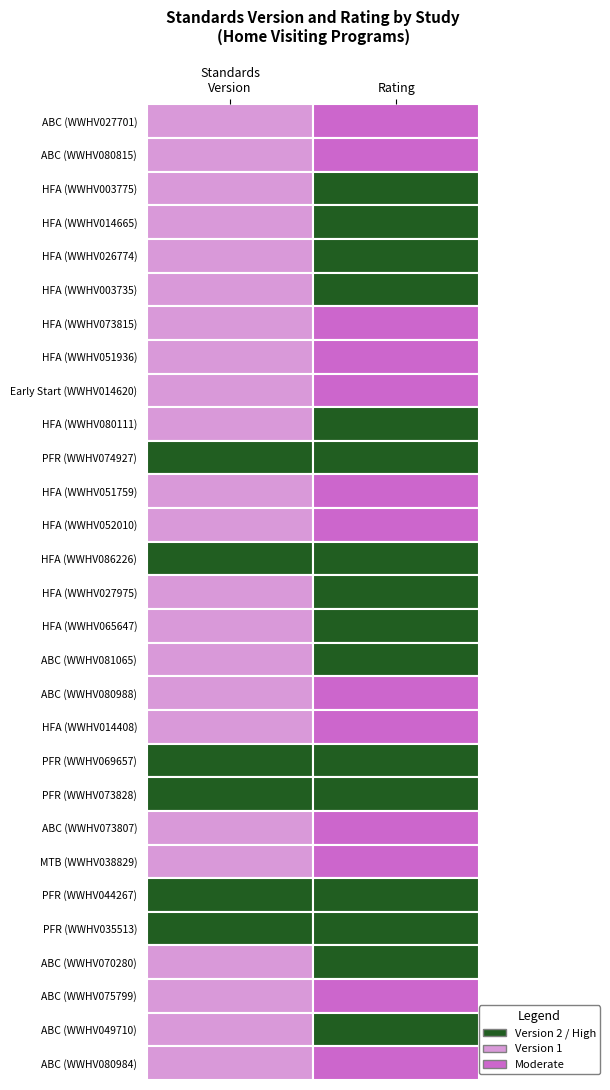

Is it true that the value at 23 is 1?

False